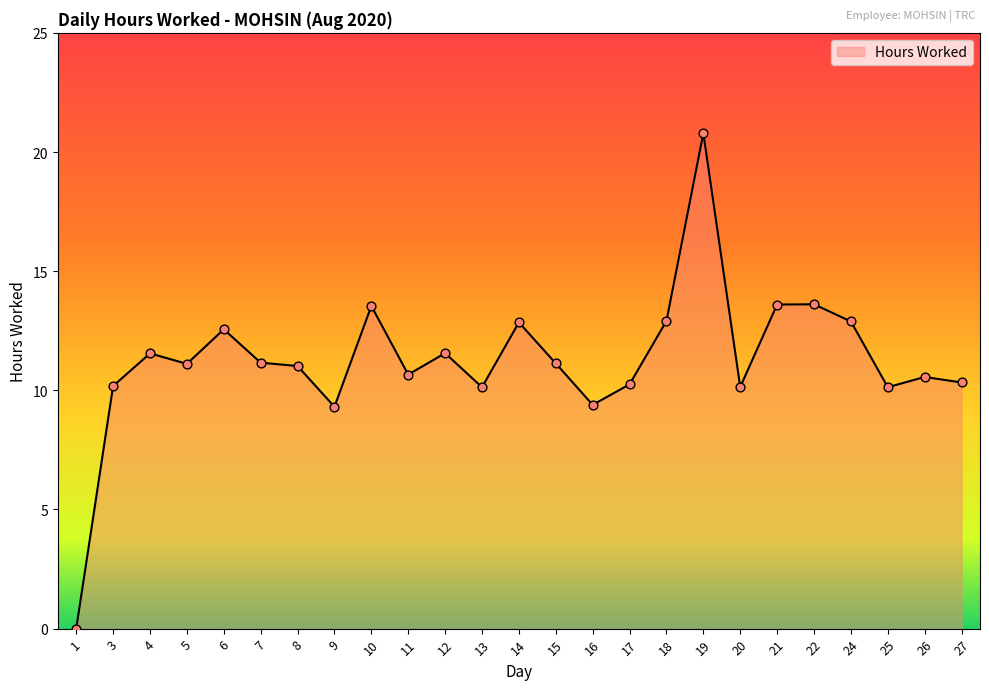

Approximately how many times larger is the value at 27 compared to 26?

1.0